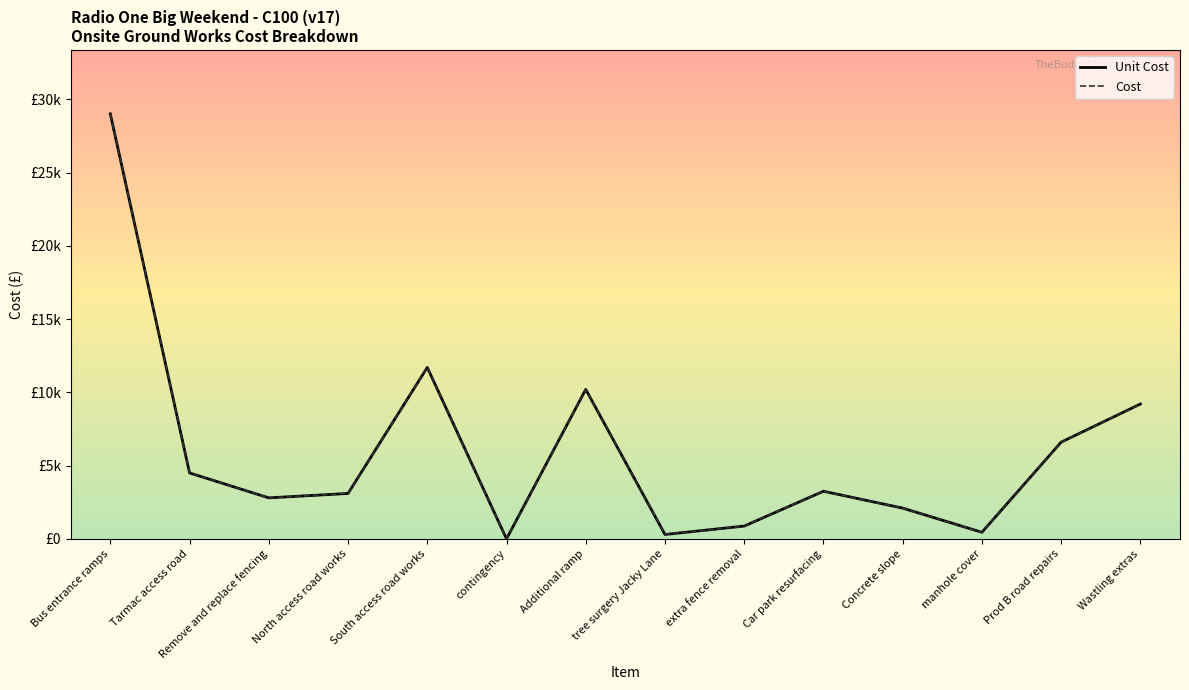

Reading right to left, transcribe all the data shown in this chart.

Unit Cost: 9204	6600	450	2100	3250	875	300	10200	0	11700	3100	2800	4500	29000
Cost: 9204	6600	450	2100	3250	875	300	10200	0	11700	3100	2800	4500	29000